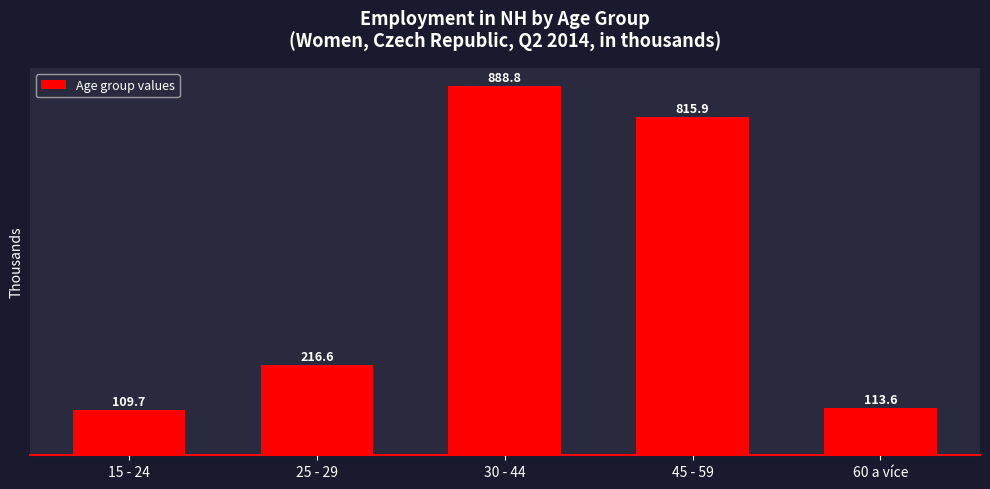

Reading left to right, what are all the values shown in this chart?

15 - 24=109.7	25 - 29=216.6	30 - 44=888.8	45 - 59=815.9	60 a více=113.6